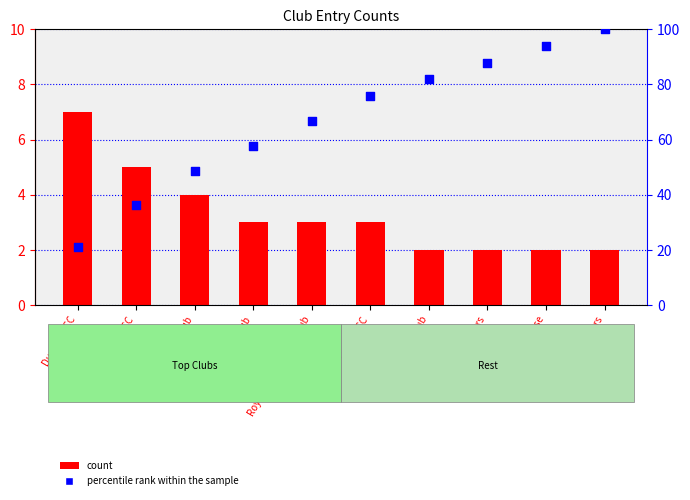

At which category is the sum across all series the highest?

Johnstone Wheelers